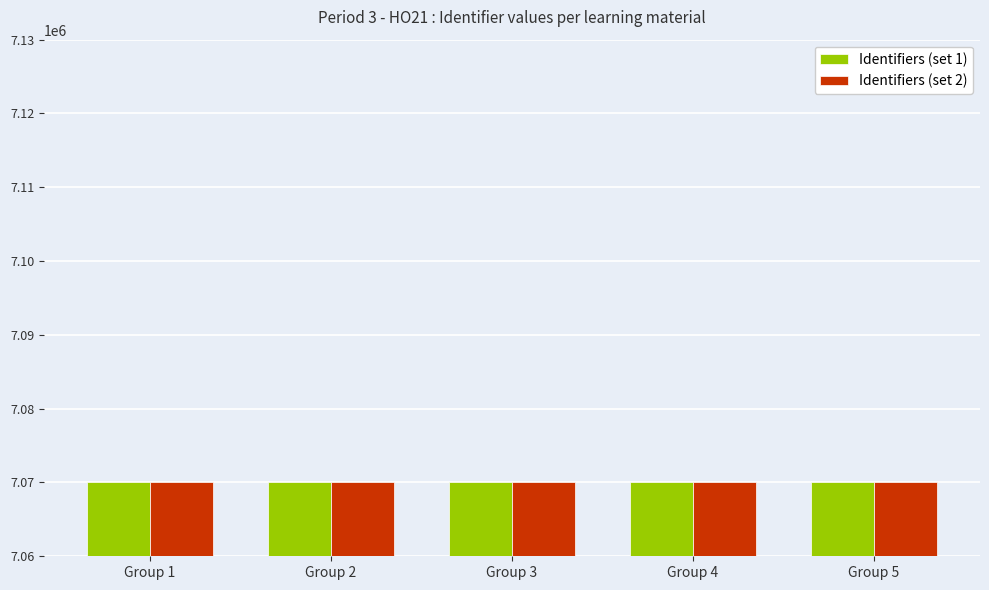

What is the spread (max minus min) of values at Group 2?

21